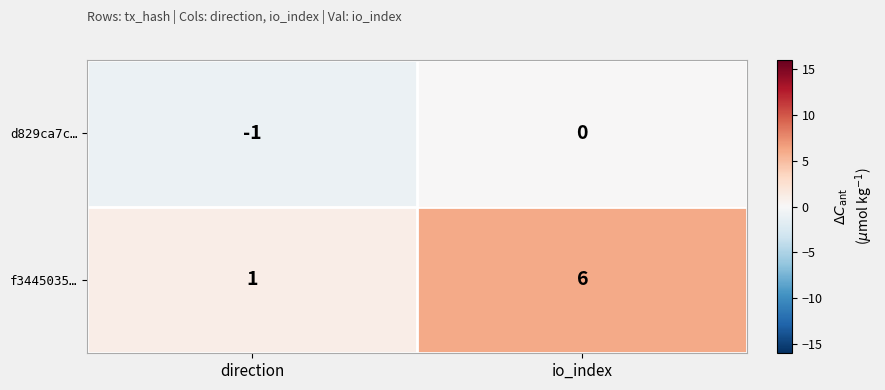

Which series has the largest total across all categories?

f3445035…